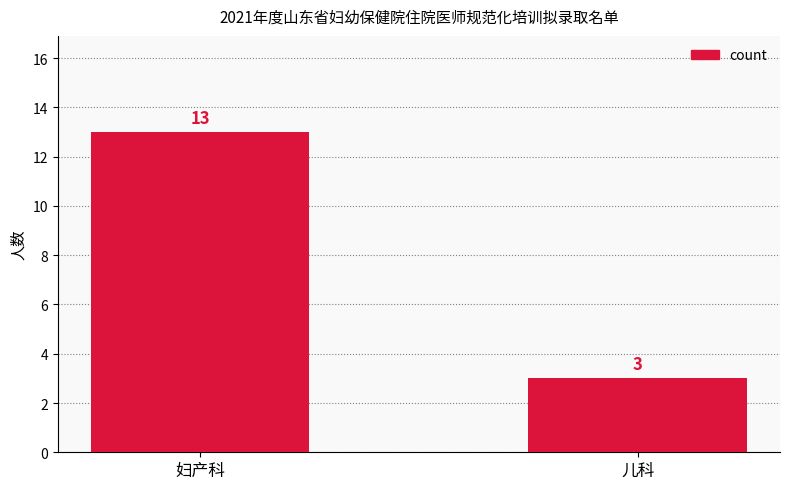

What is the difference between the maximum and minimum values?

10